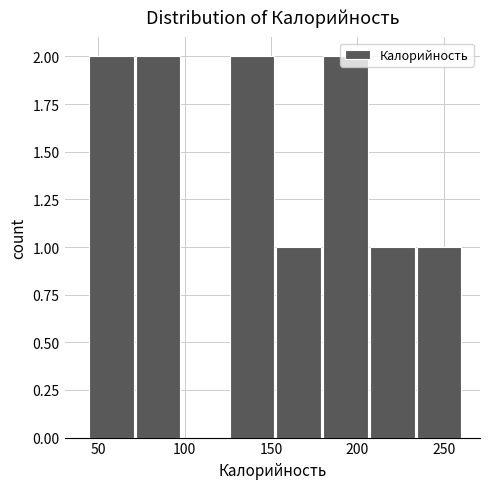

What is the height of the bar covering 155 to 180 on the x-axis? Neither the bar edges nor the heights are printed on the chart, so give them approximately, as read against the axes.

1